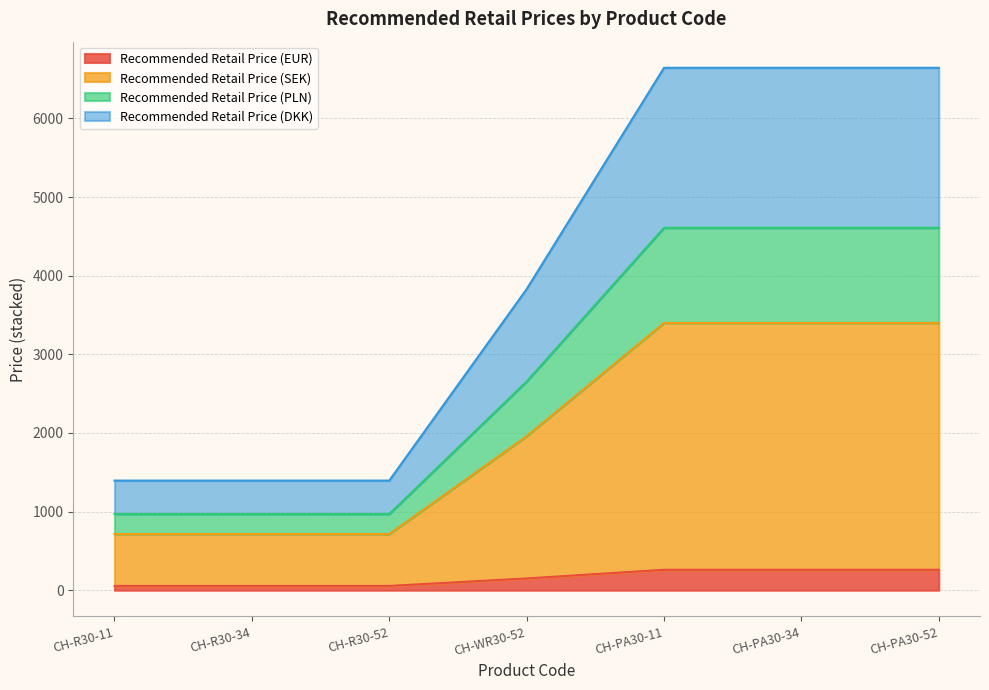

Is it true that Recommended Retail Price (SEK) equals 3274.2 at CH-WR30-52?

False